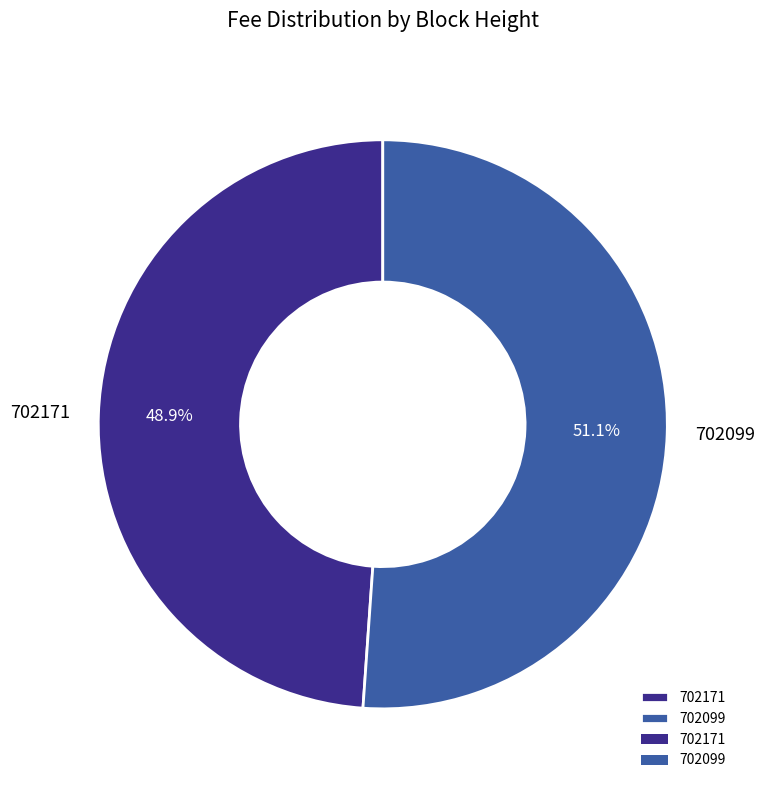

How many slices are in this pie chart?

2